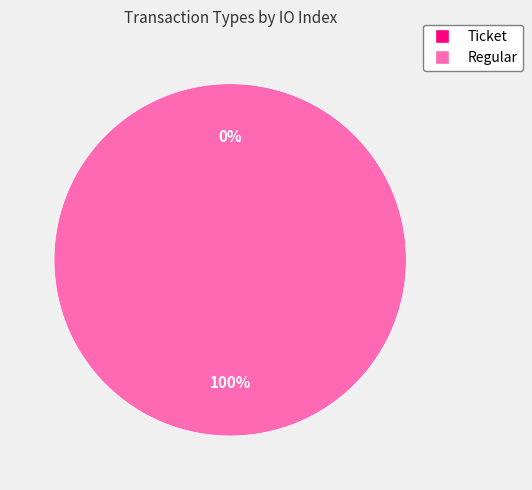

How many slices are in this pie chart?

2